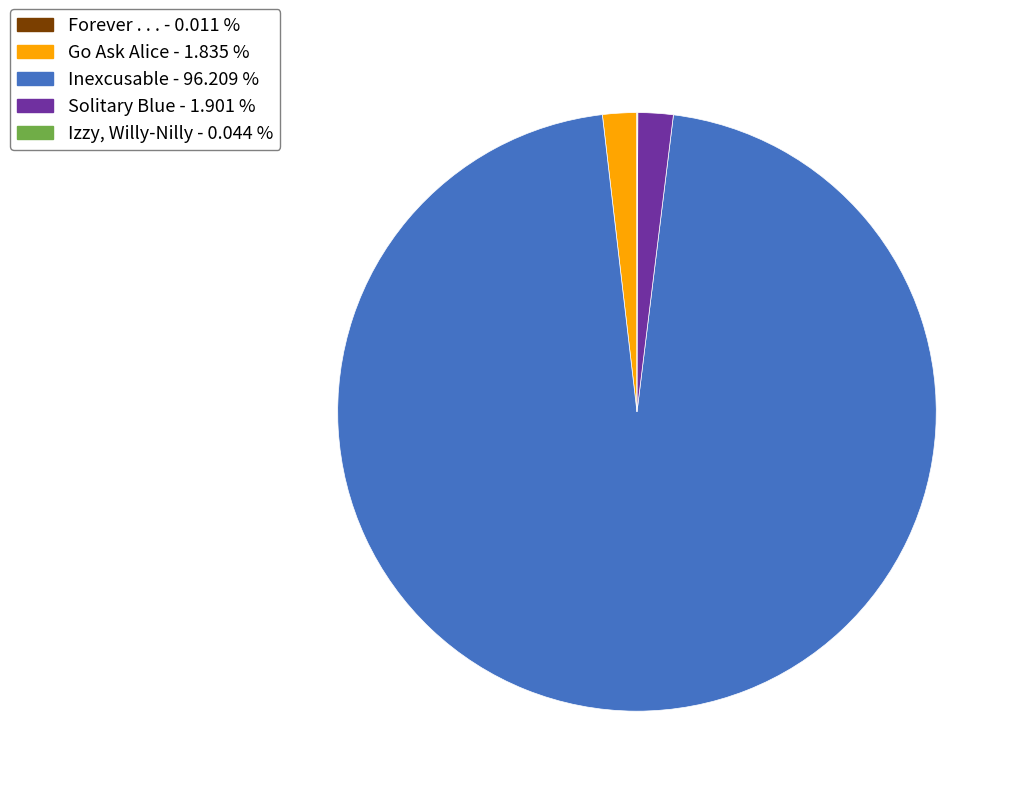

What is the largest slice in the pie chart?

Inexcusable